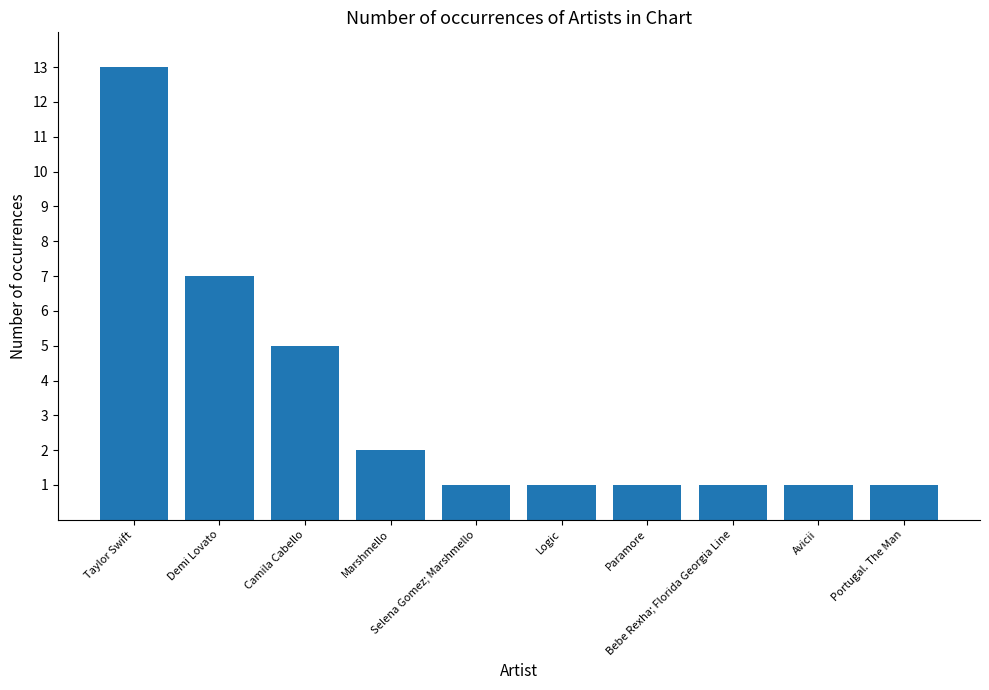

Between Paramore and Demi Lovato, which is larger?

Demi Lovato